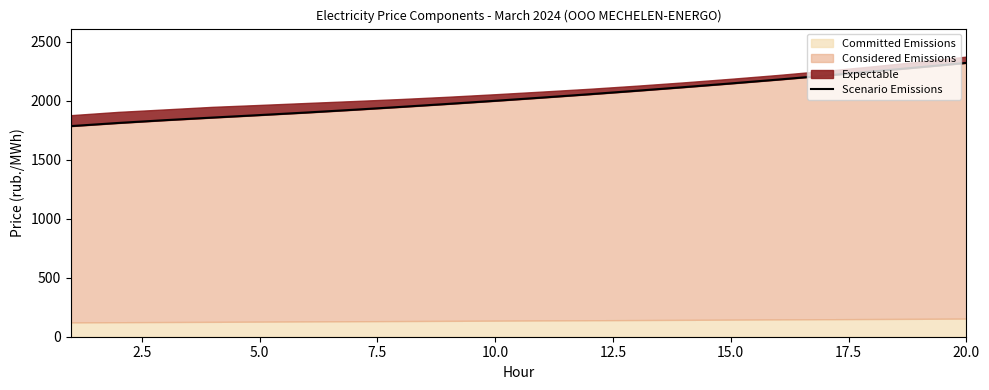

True or false: there are more than 0 points higher than both neighbors.

False